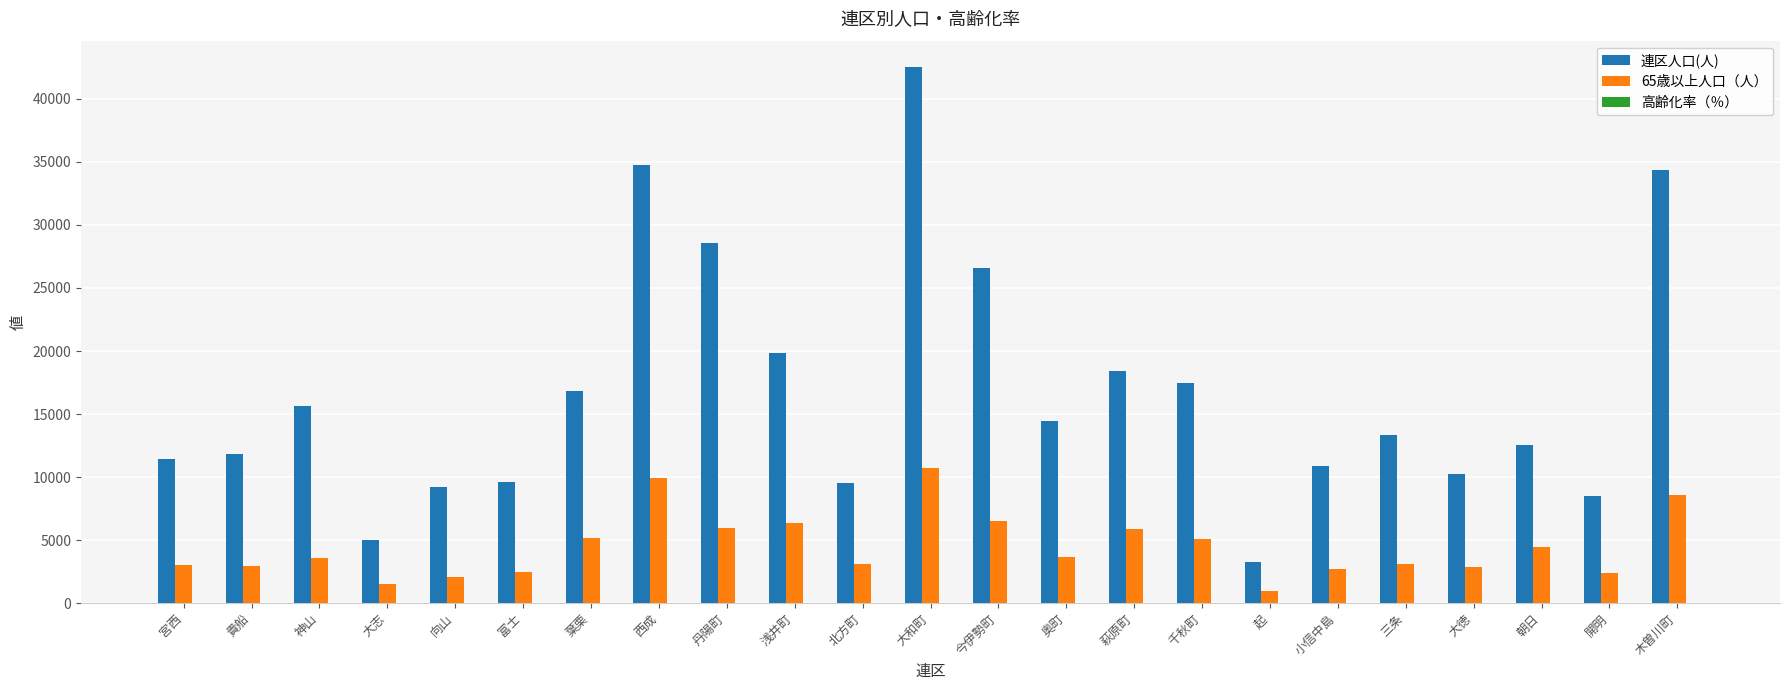

What is the sum of all 連区人口(人) values?

384790.0